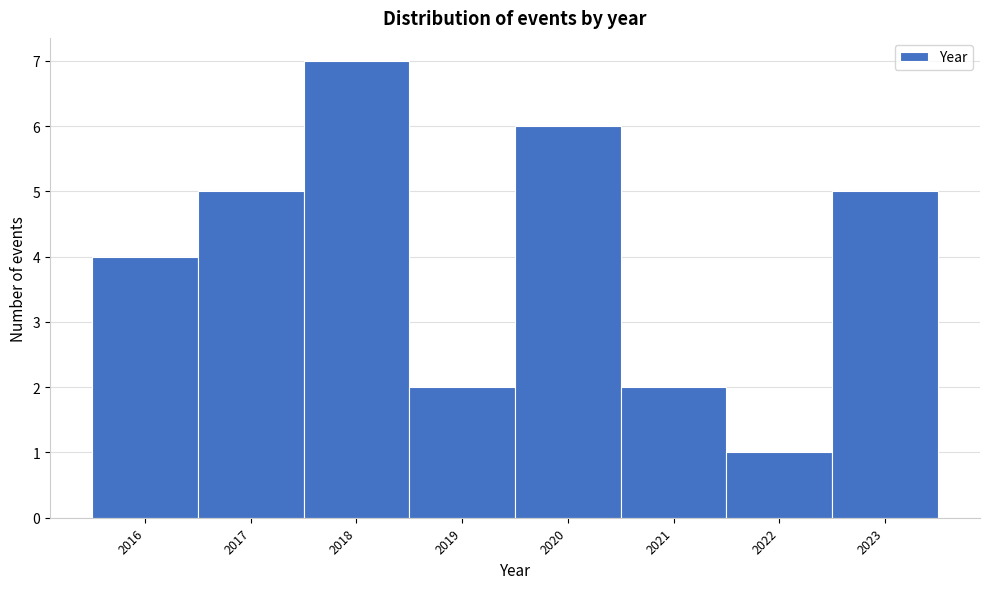

What is the height of the bar covering 2019.5 to 2020.5 on the x-axis? The values are not printed on the chart, so give them approximately, as read against the axis.

6